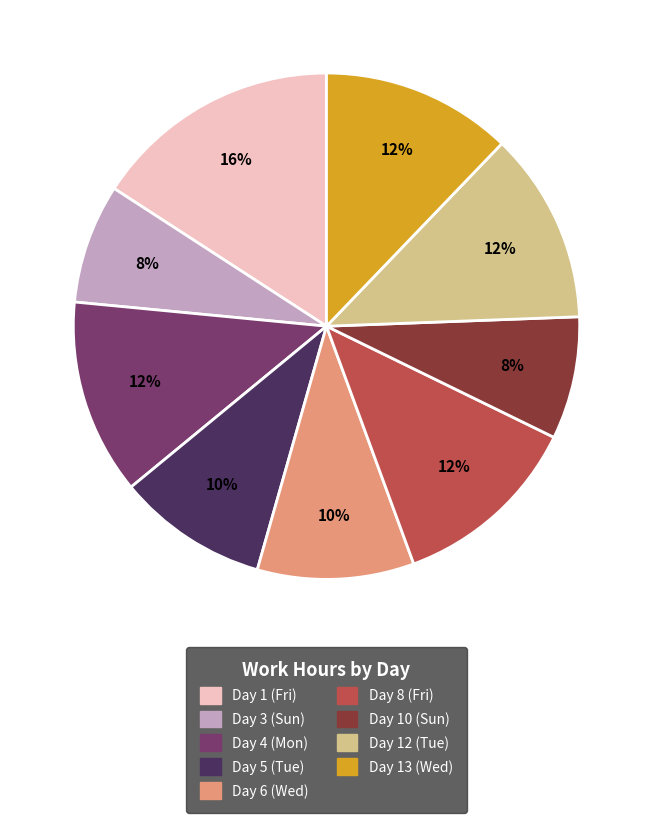

What is the largest slice in the pie chart?

Day 1 (Fri)